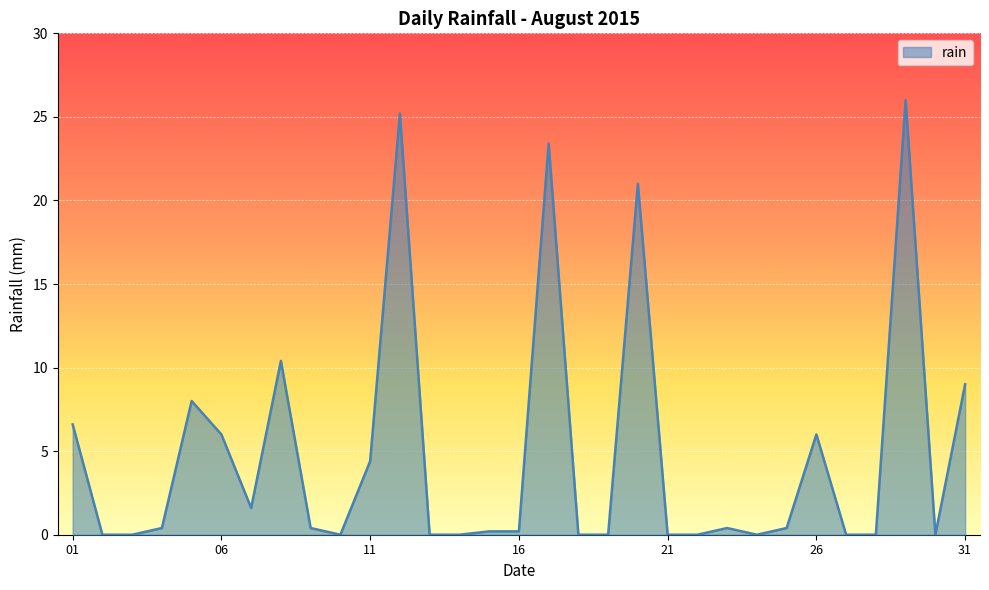

Does the chart have visible grid lines?

Yes